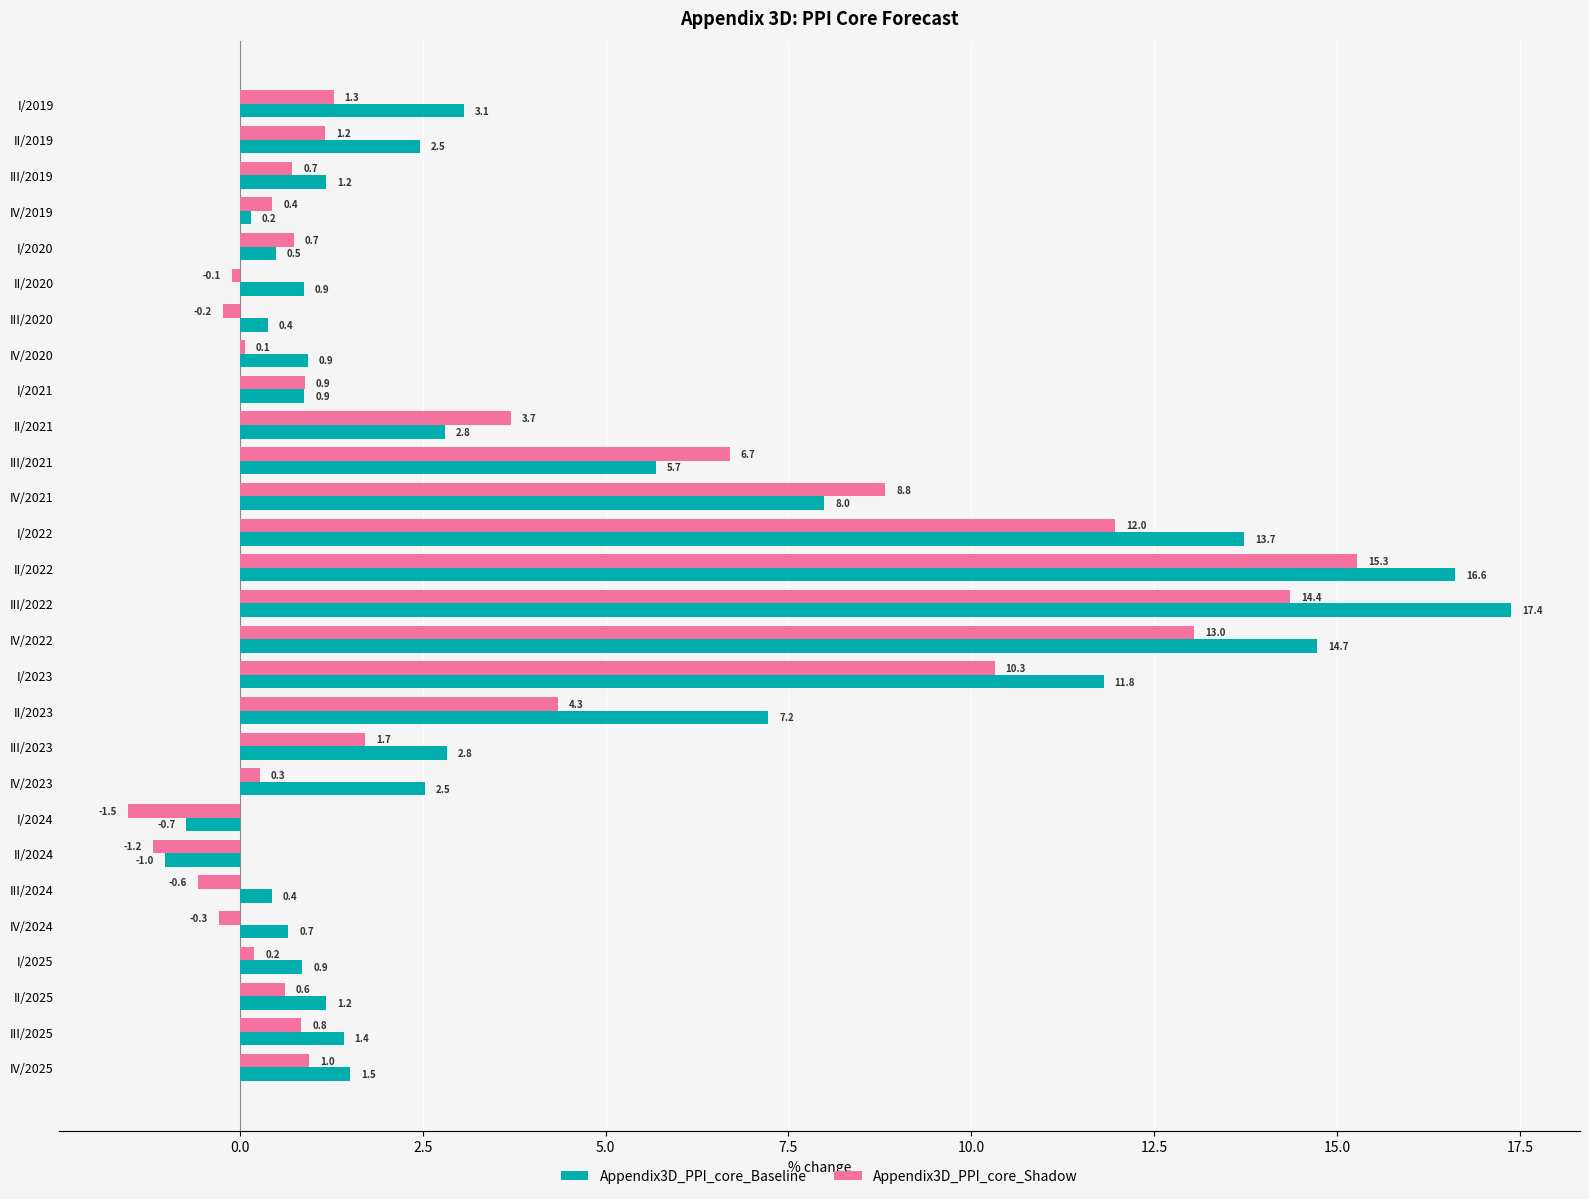

How many series are shown in this chart?

2